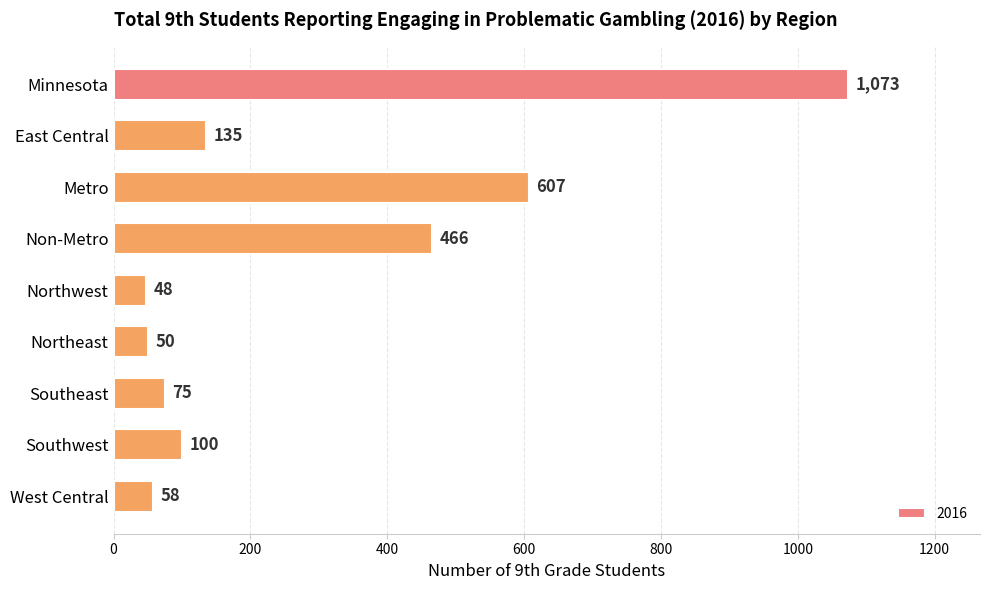

What is the minimum value shown in the chart?

48